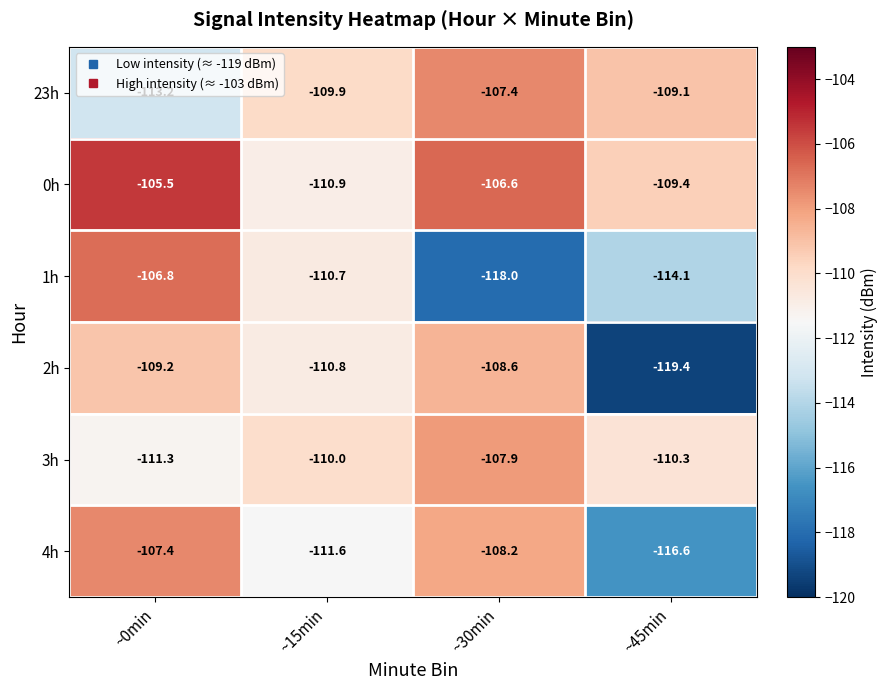

Where is 23h nearest to the value -110?

~15min